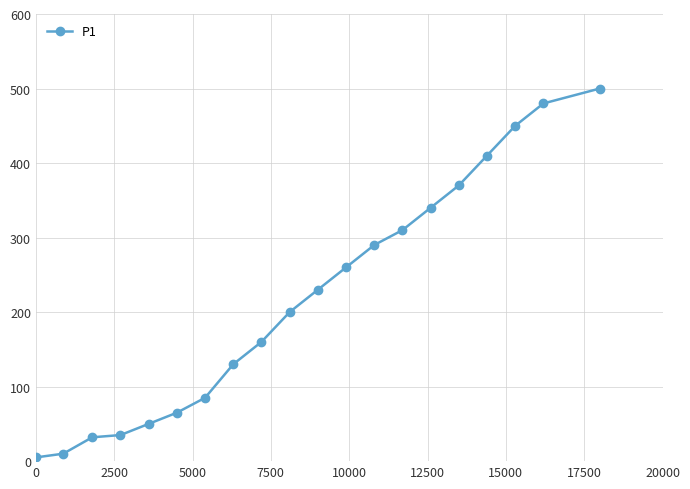

What is the greatest value displayed?

500